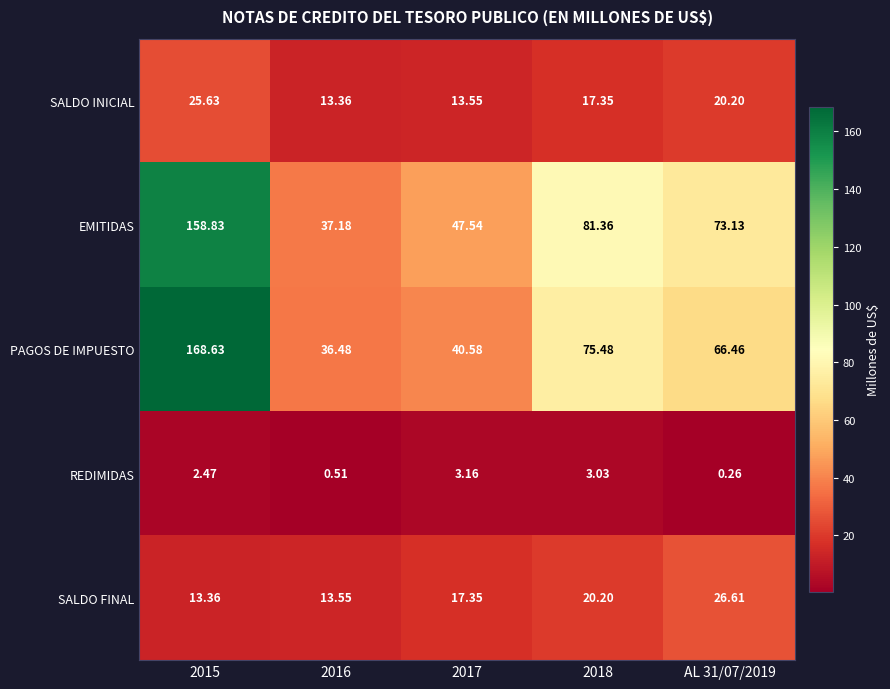

At how many categories does at least one series exceed 105?

1